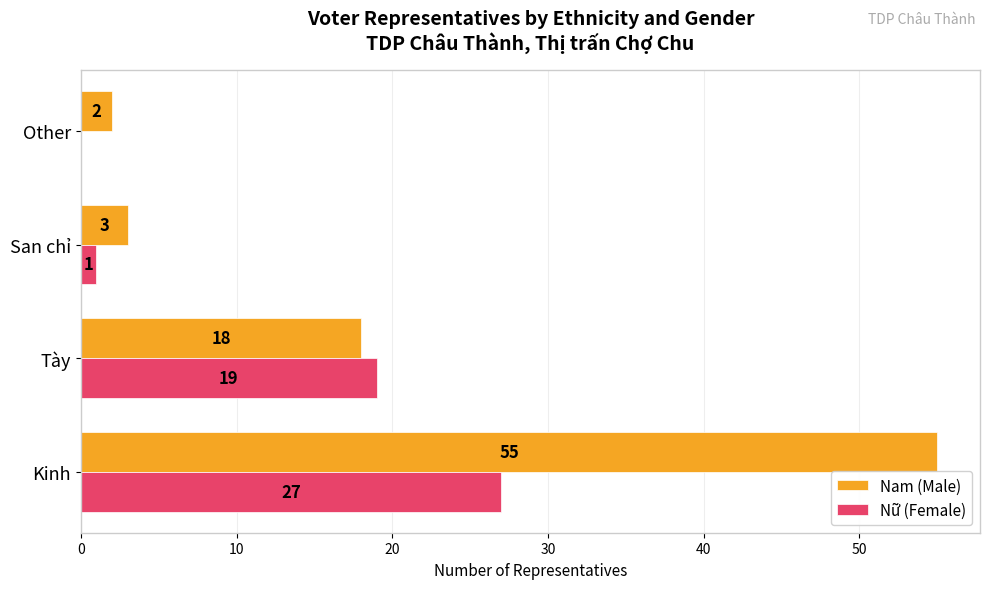

Which category has the highest value in the Nam (Male) series?

Kinh